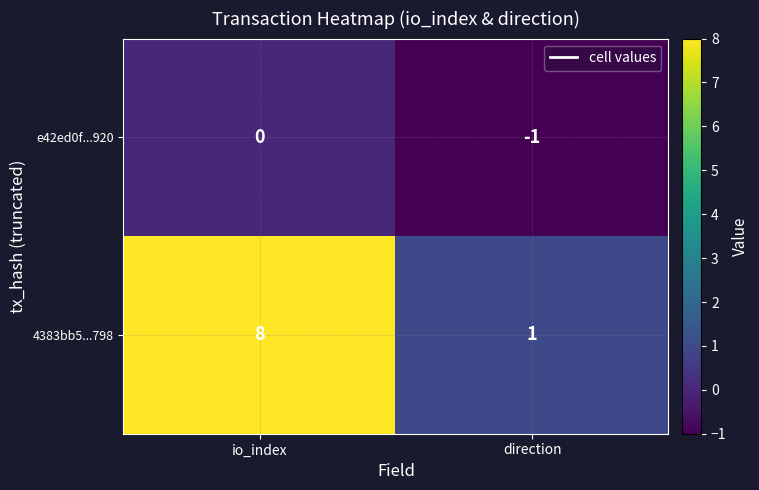

Rank the series by their maximum value, from highest to lowest.

4383bb5...798, e42ed0f...920